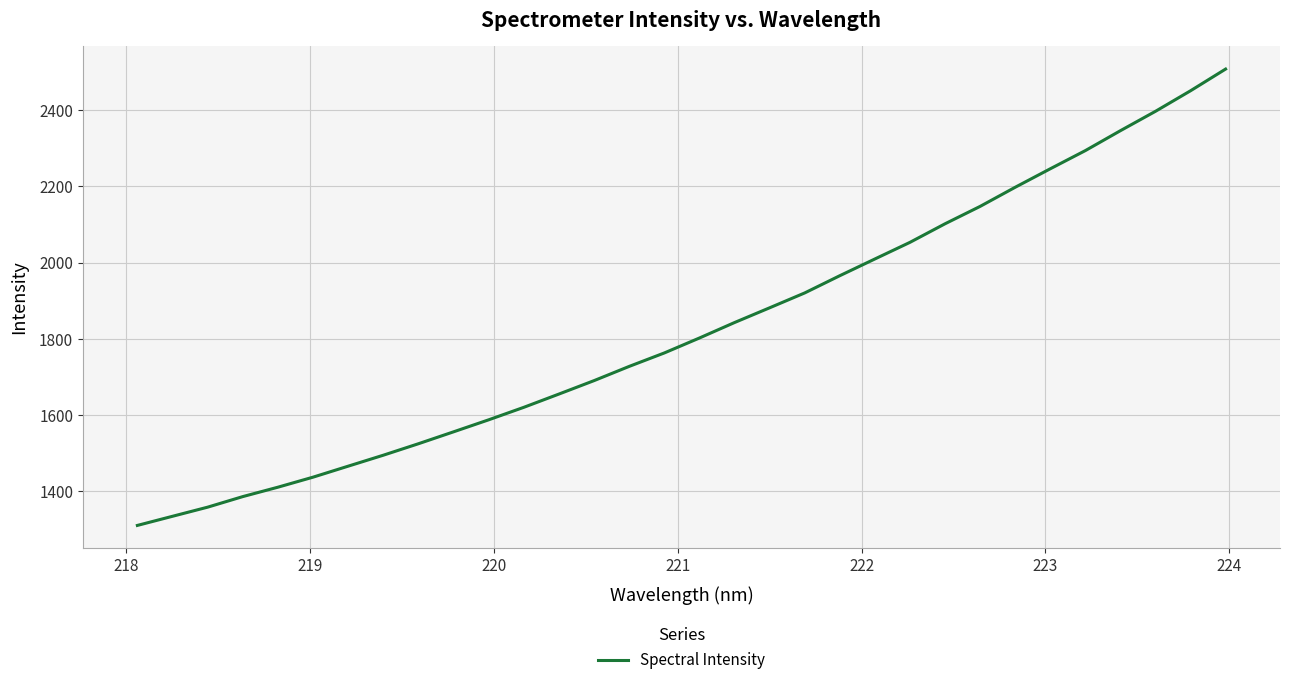

What is the smallest value displayed?

1310.1